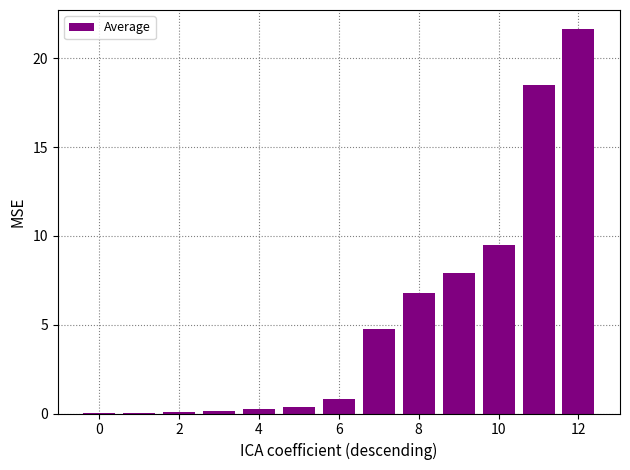

What is the greatest value displayed?

21.6